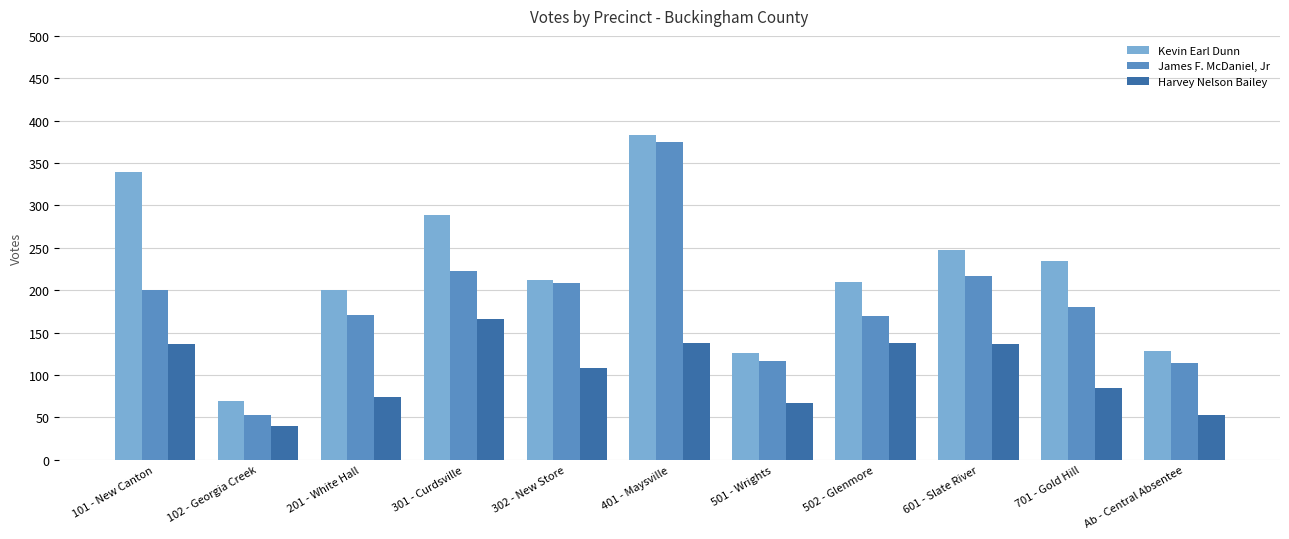

At which label does Kevin Earl Dunn first exceed 212?

101 - New Canton